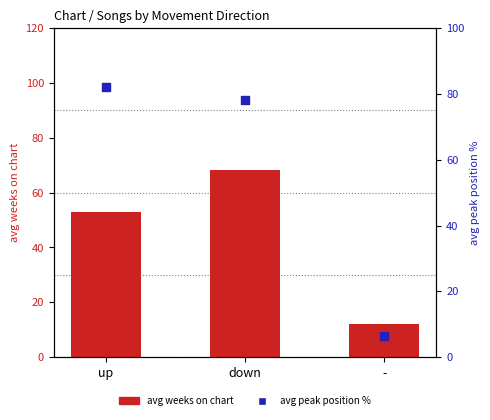

Which series contains the lowest Y value?

avg peak pct